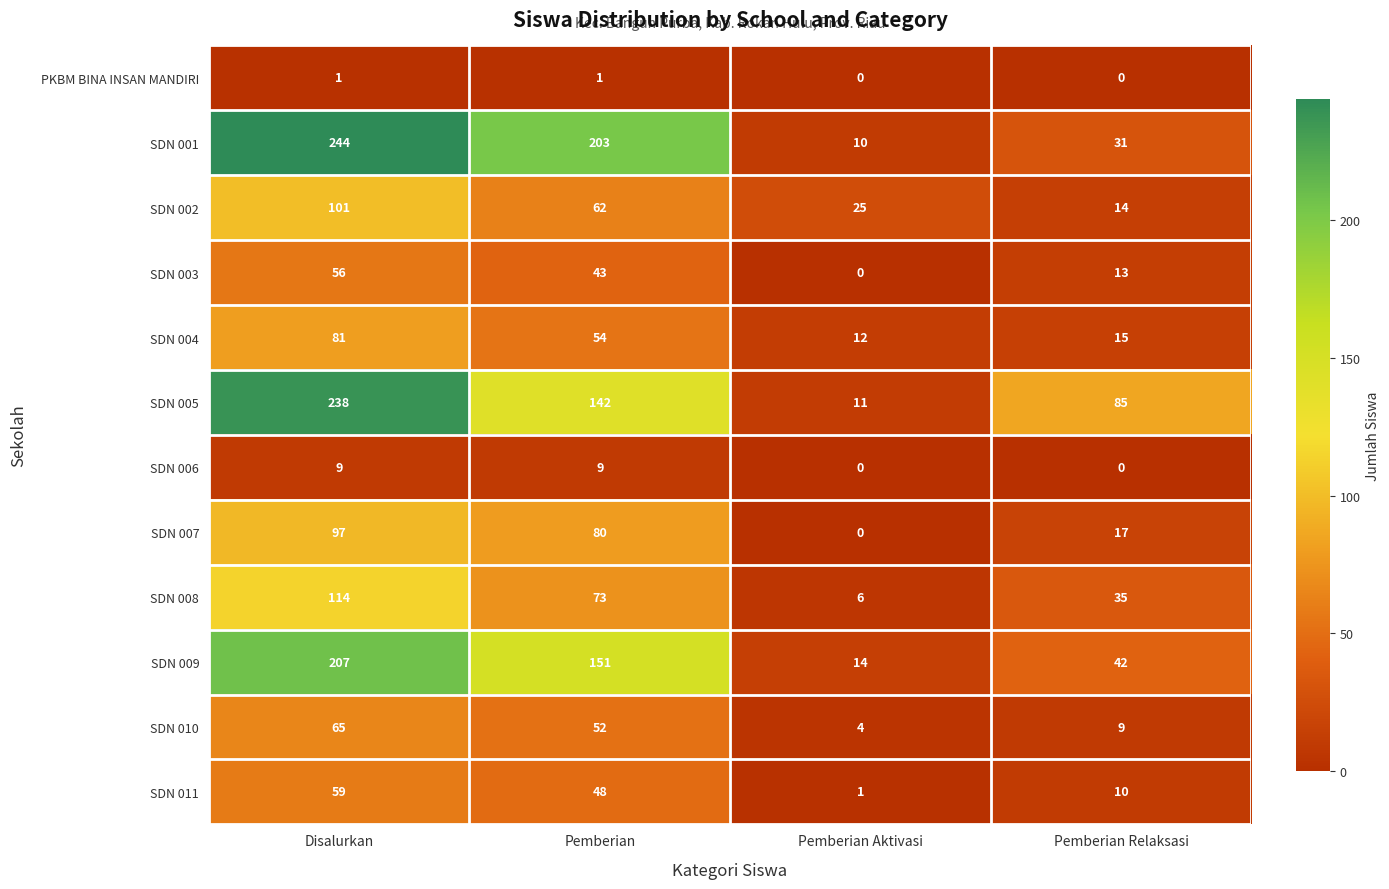

How many SDN 008 values are between 35 and 114?

3